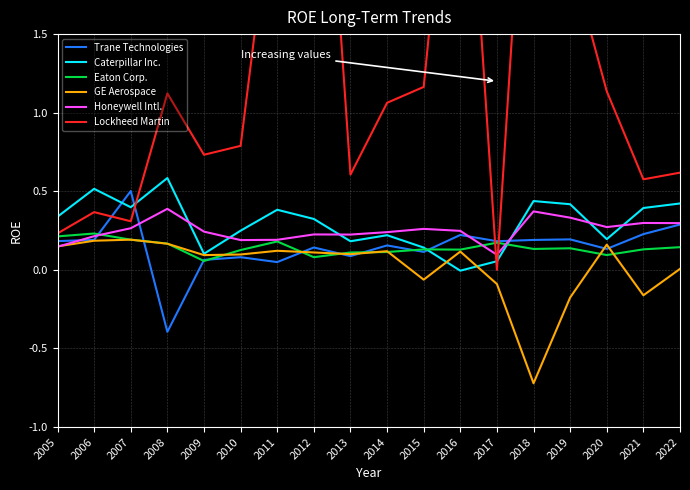

What is the maximum value for Honeywell Intl.?

0.4